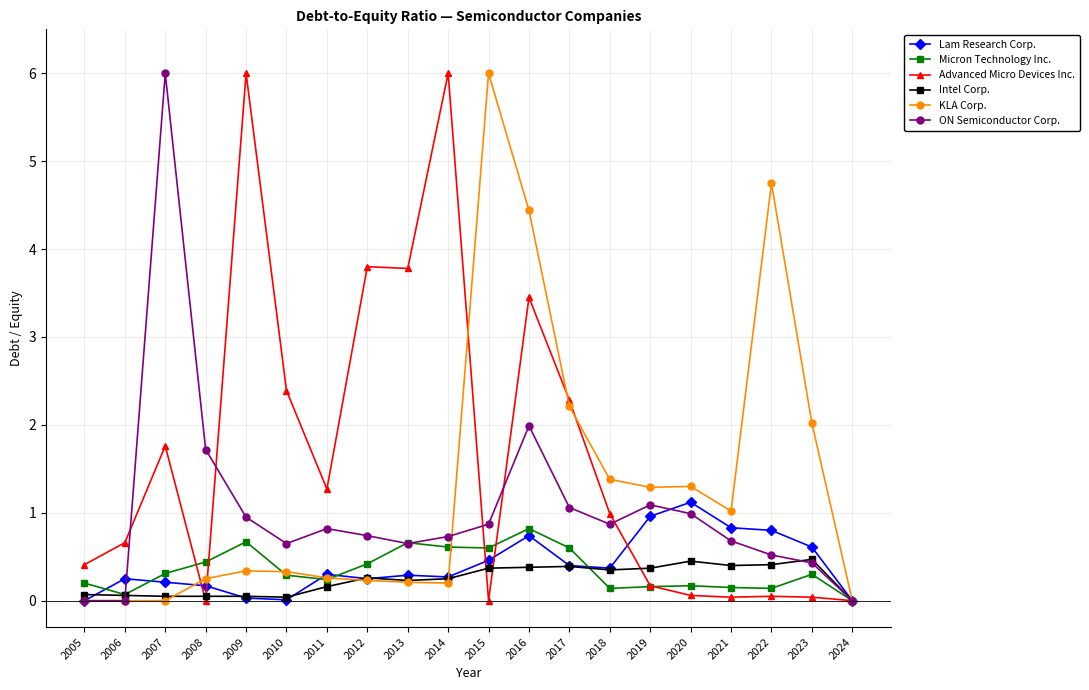

Is this an area chart (filled region under the line)?

No